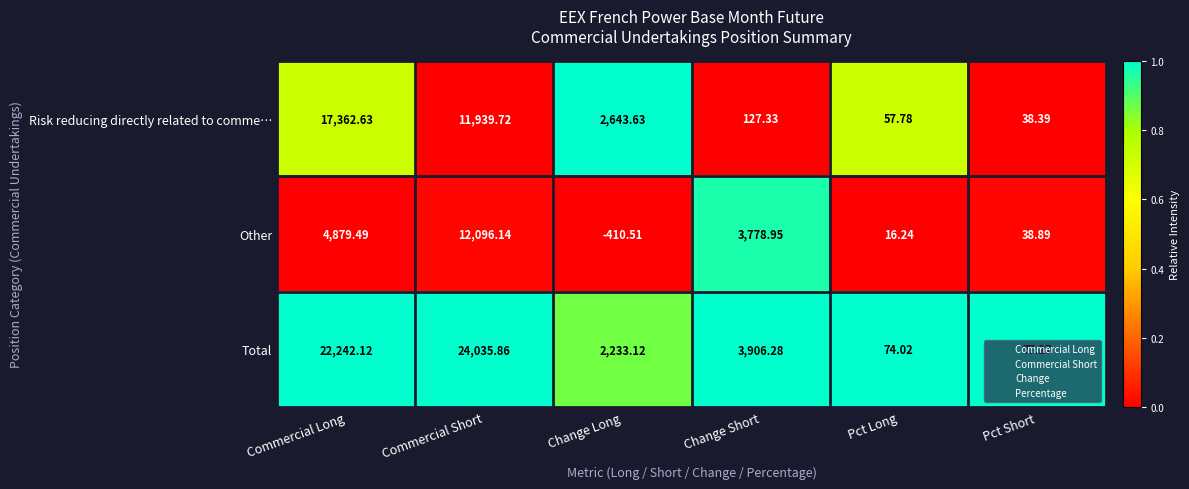

At which category does the chart reach its minimum across all series?

Change Long